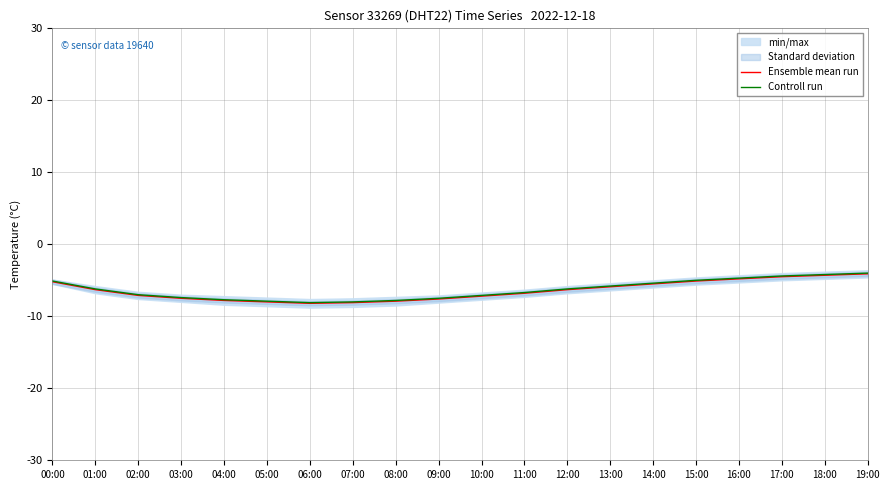

Reading right to left, extract all data points from this chart.

Ensemble mean run: 19:00=-4.1	18:00=-4.3	17:00=-4.5	16:00=-4.8	15:00=-5.1	14:00=-5.5	13:00=-5.9	12:00=-6.3	11:00=-6.8	10:00=-7.2	09:00=-7.6	08:00=-7.9	07:00=-8.1	06:00=-8.2	05:00=-8.0	04:00=-7.8	03:00=-7.5	02:00=-7.1	01:00=-6.3	00:00=-5.2
Controll run: 19:00=-4.0	18:00=-4.2	17:00=-4.4	16:00=-4.7	15:00=-5.0	14:00=-5.4	13:00=-5.8	12:00=-6.2	11:00=-6.7	10:00=-7.1	09:00=-7.5	08:00=-7.8	07:00=-8.0	06:00=-8.1	05:00=-7.9	04:00=-7.7	03:00=-7.4	02:00=-7.0	01:00=-6.2	00:00=-5.1